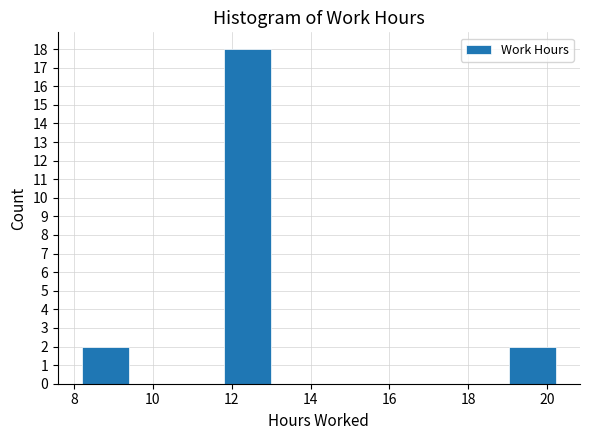

What is the height of the bar covering 11.8 to 13.0 on the x-axis? Neither the bar edges nor the heights are printed on the chart, so give them approximately, as read against the axes.

18